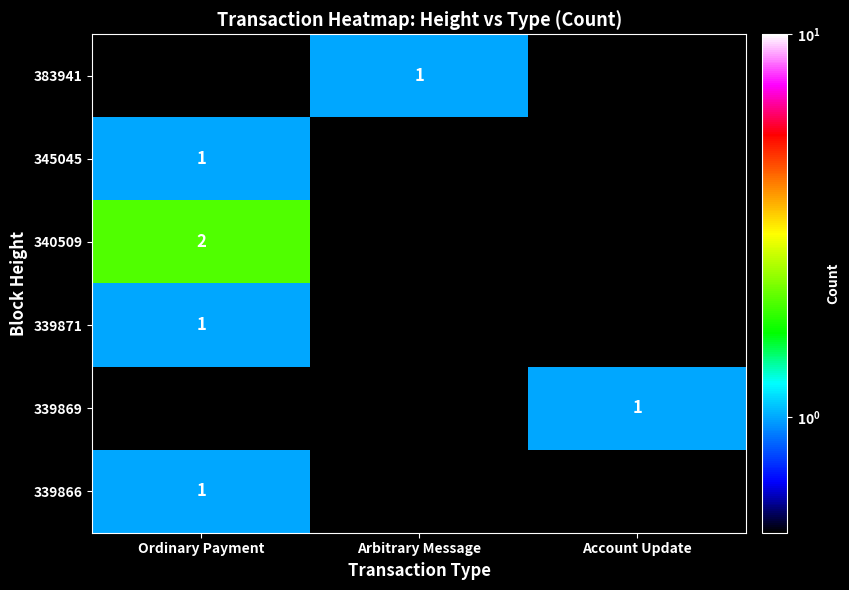

The value of 383941 at Arbitrary Message is 2. True or false?

False